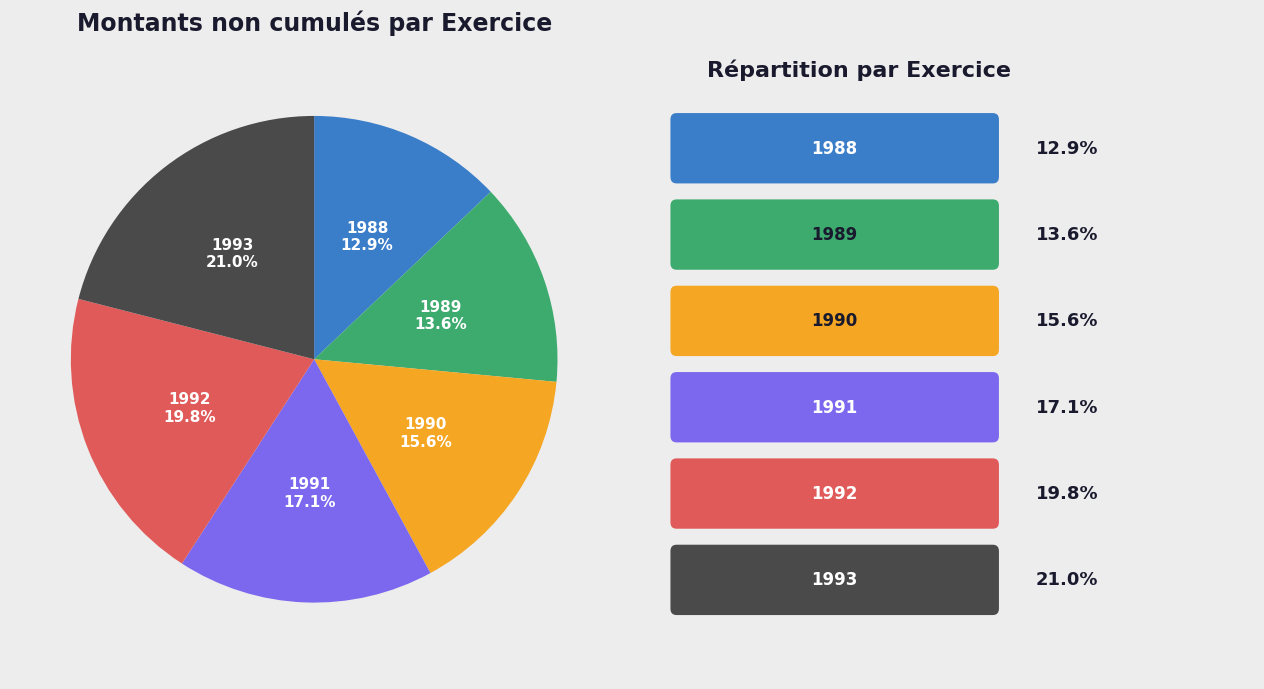

To the nearest percent, what percentage of the pie is 1993?

21%